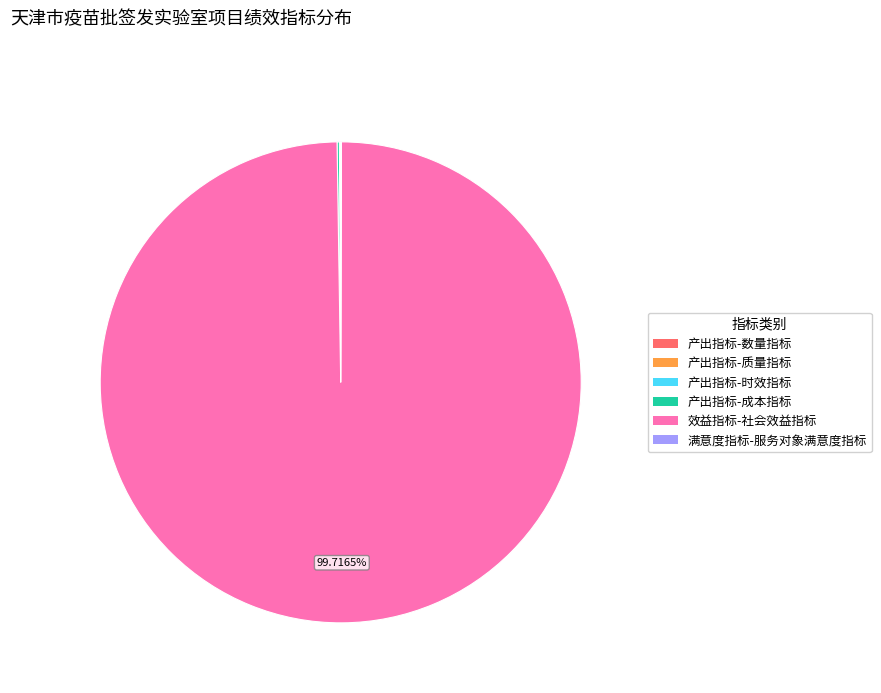

Which category has the biggest portion of the pie?

效益指标-社会效益指标